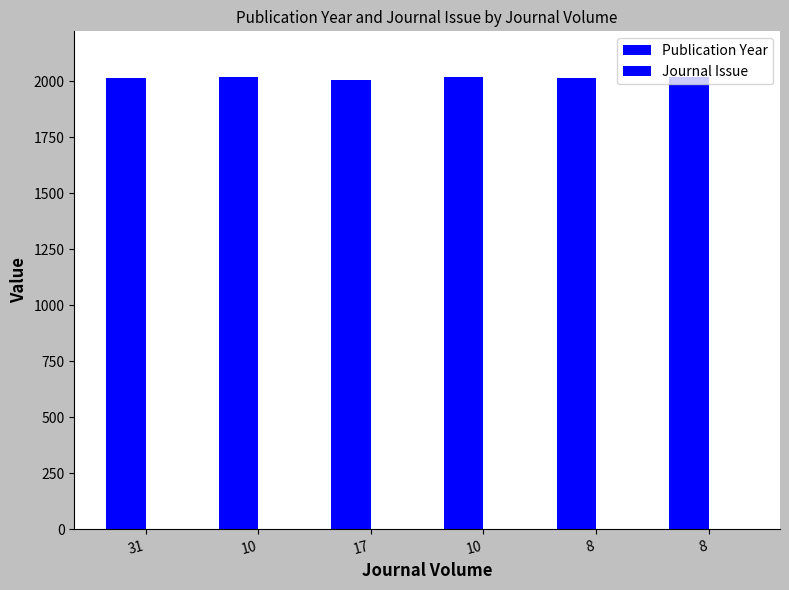

Count the number of data series in this chart.

2